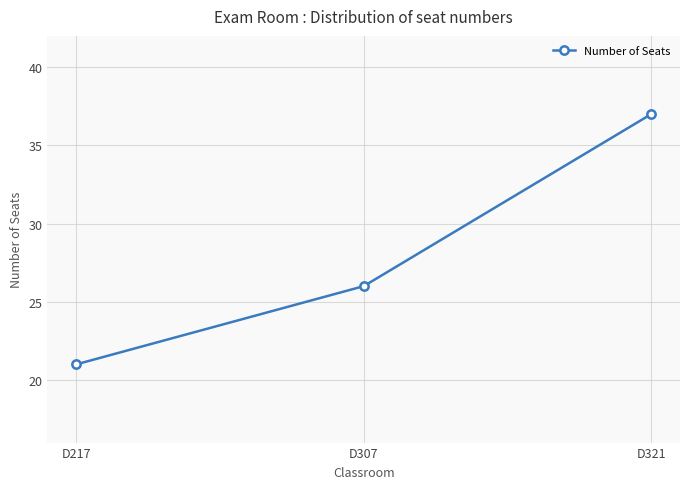

What is the sum of all values?

84